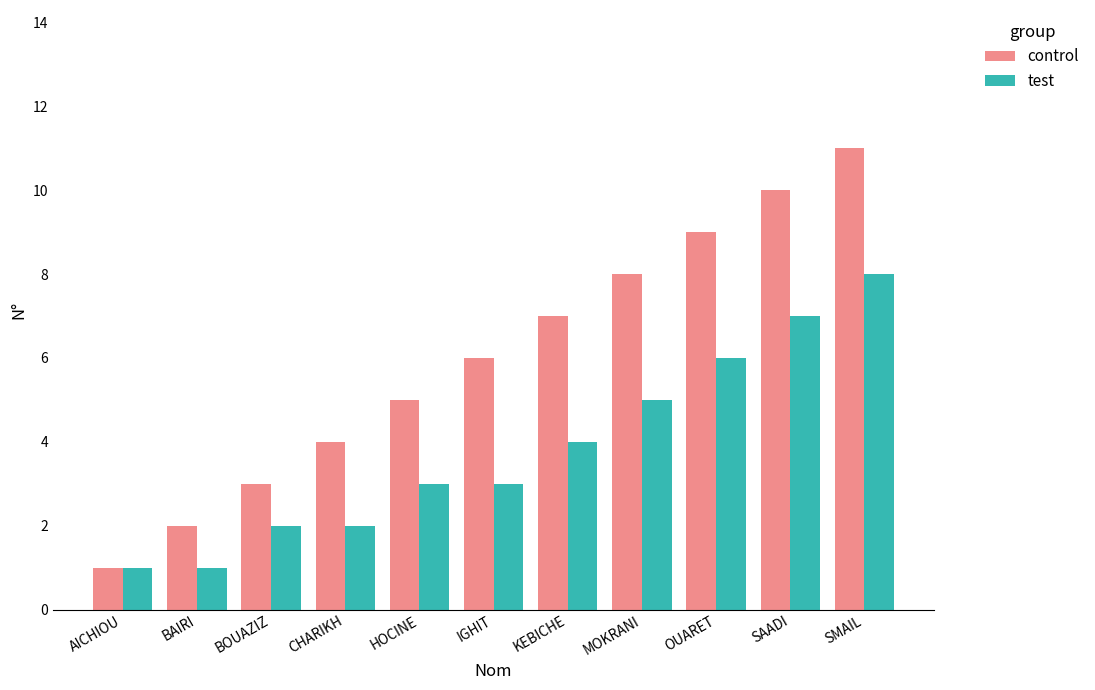

What are all the series names shown in the legend?

control, test